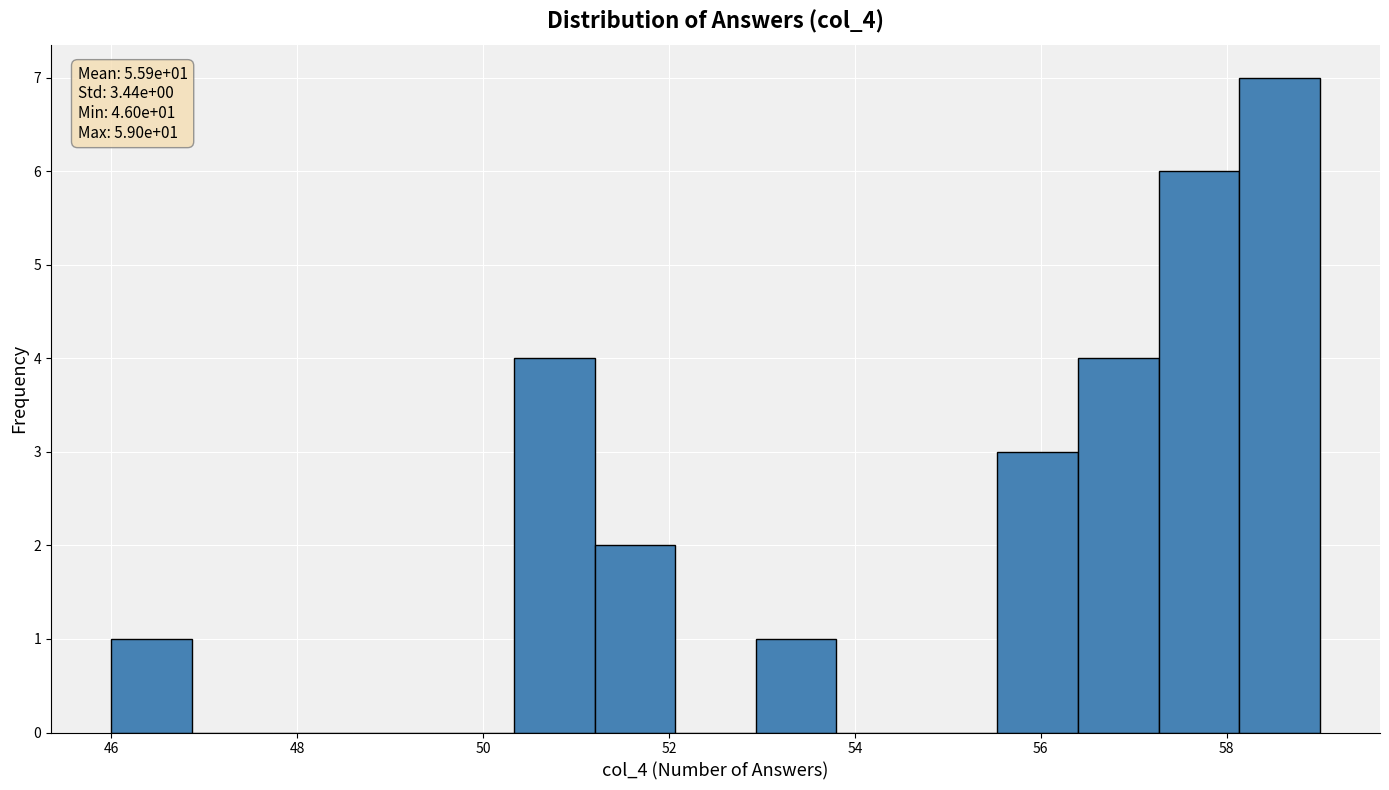

Over which range of the x-axis is the bar tallest?

58.2 to 59.0